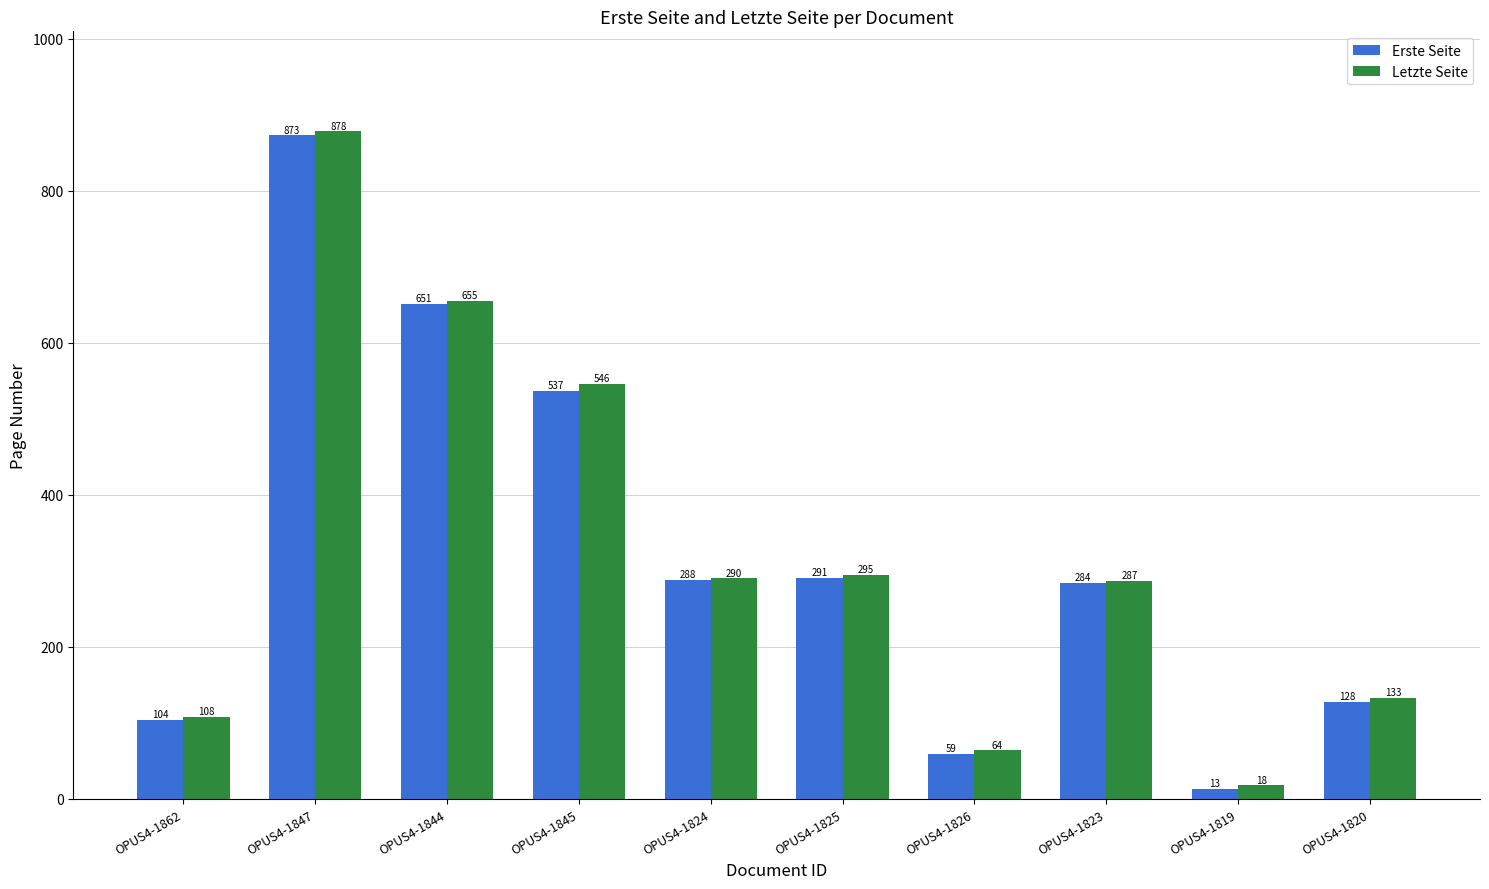

Which series has the largest total across all categories?

Letzte Seite